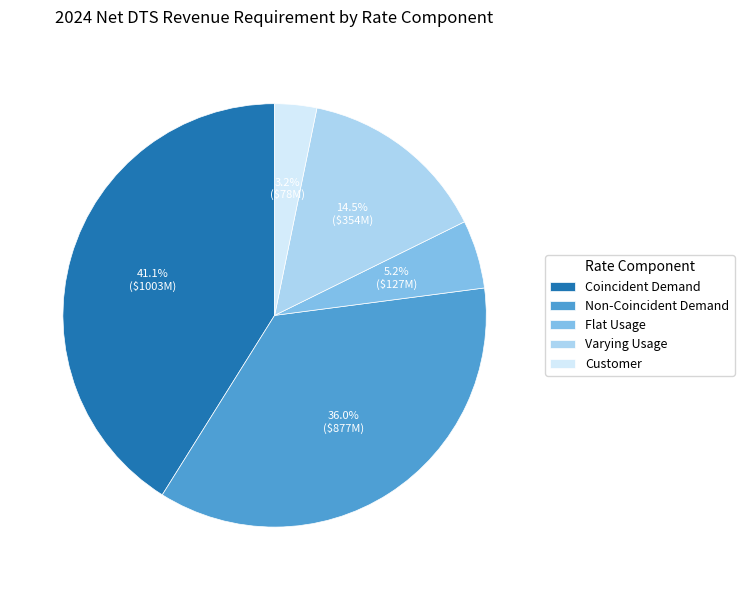

Is the sum of Non-Coincident Demand and Customer greater than half?

No